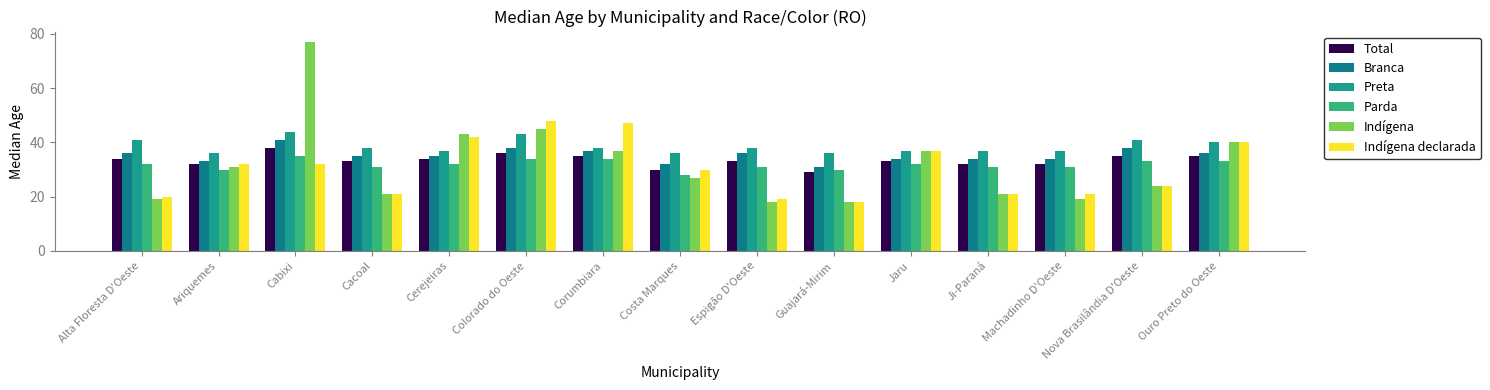

How many series are shown in this chart?

6